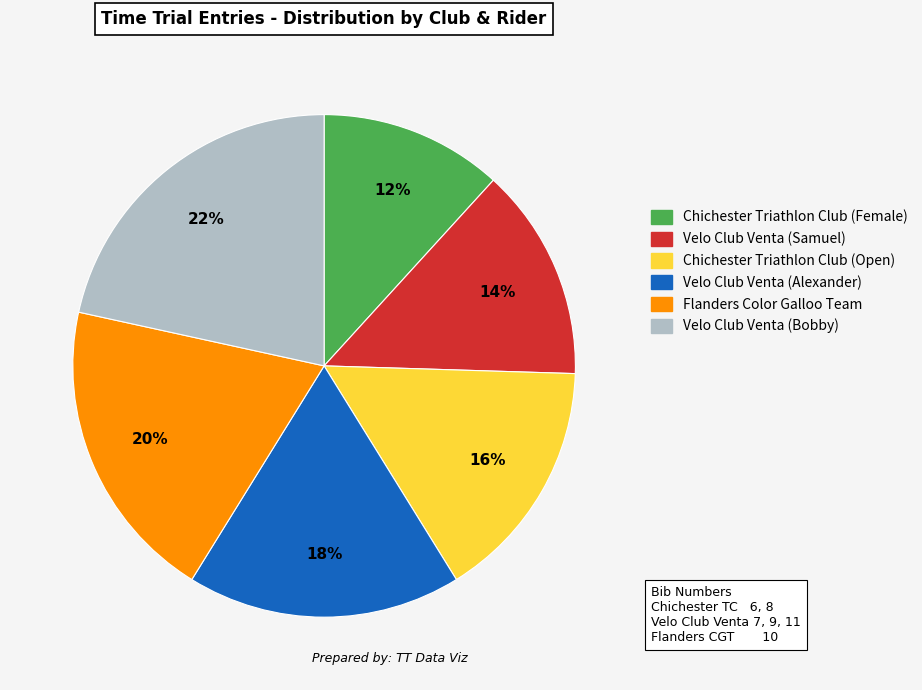

To the nearest percent, what portion does Velo Club Venta (Samuel) represent?

14%